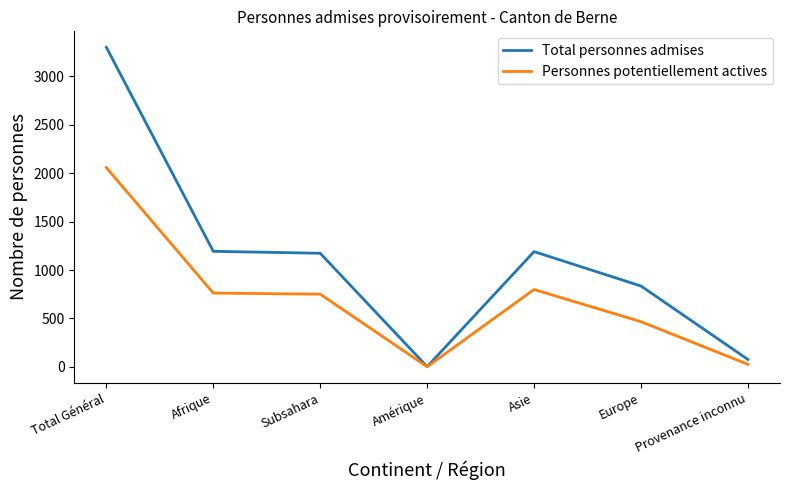

Is the value of Personnes potentiellement actives at Europe greater than the value of Total personnes admises at Total Général?

No